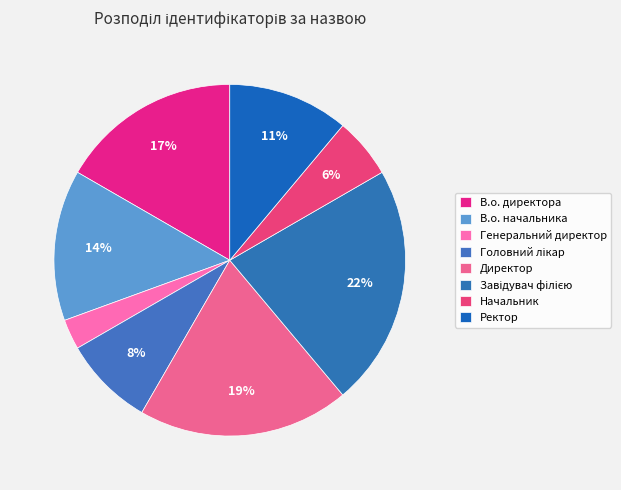

What is the smallest slice in the pie chart?

Генеральний директор